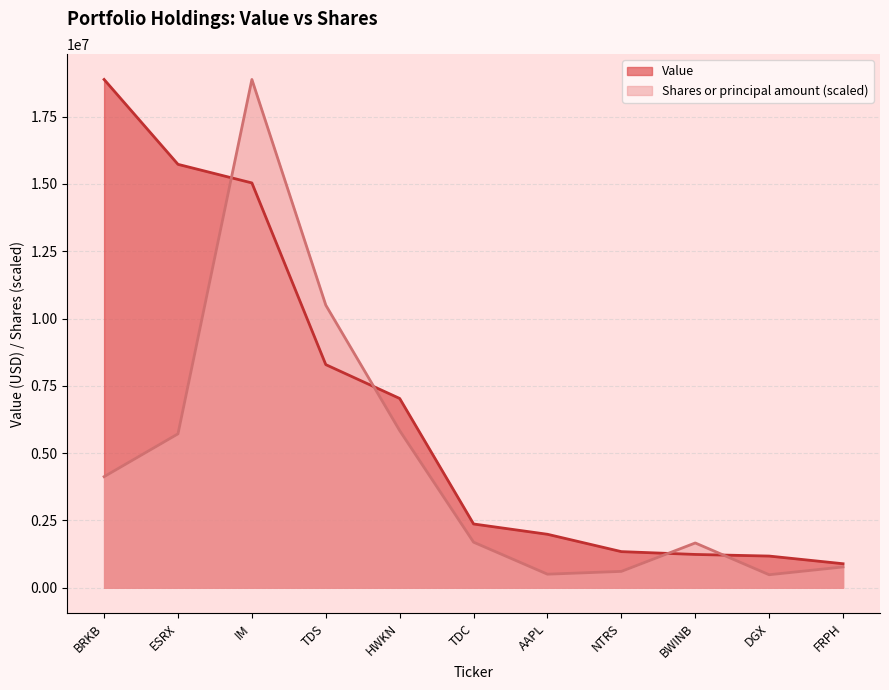

True or false: Shares or principal amount has a value of 1021606.9 at FRPH.

False